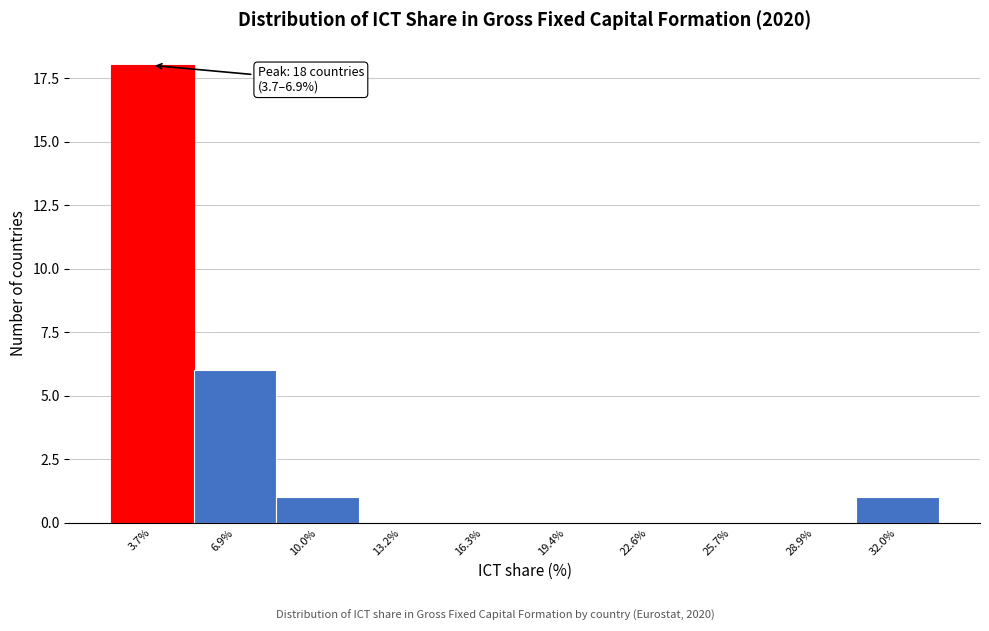

Reading left to right, what are all the values shown in this chart?

3.7%=18	6.9%=6	10.0%=1	13.2%=0	16.3%=0	19.4%=0	22.6%=0	25.7%=0	28.9%=0	32.0%=1